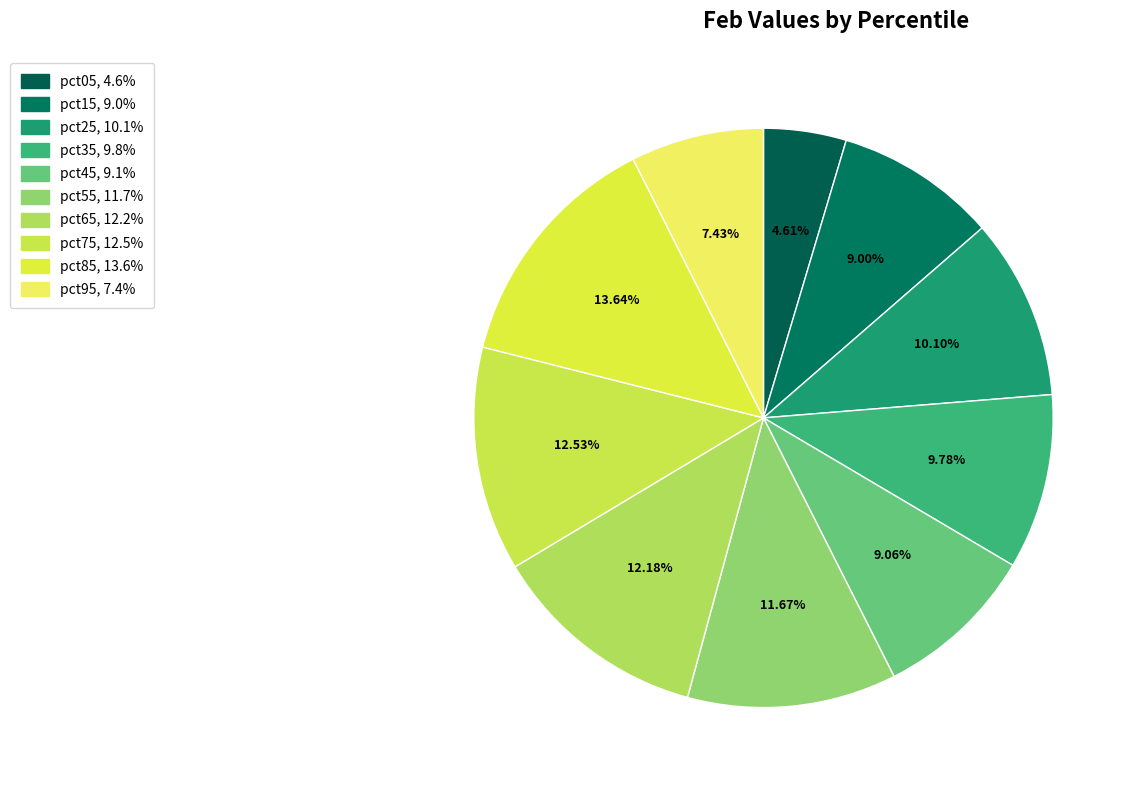

Count the number of slices in the pie.

10